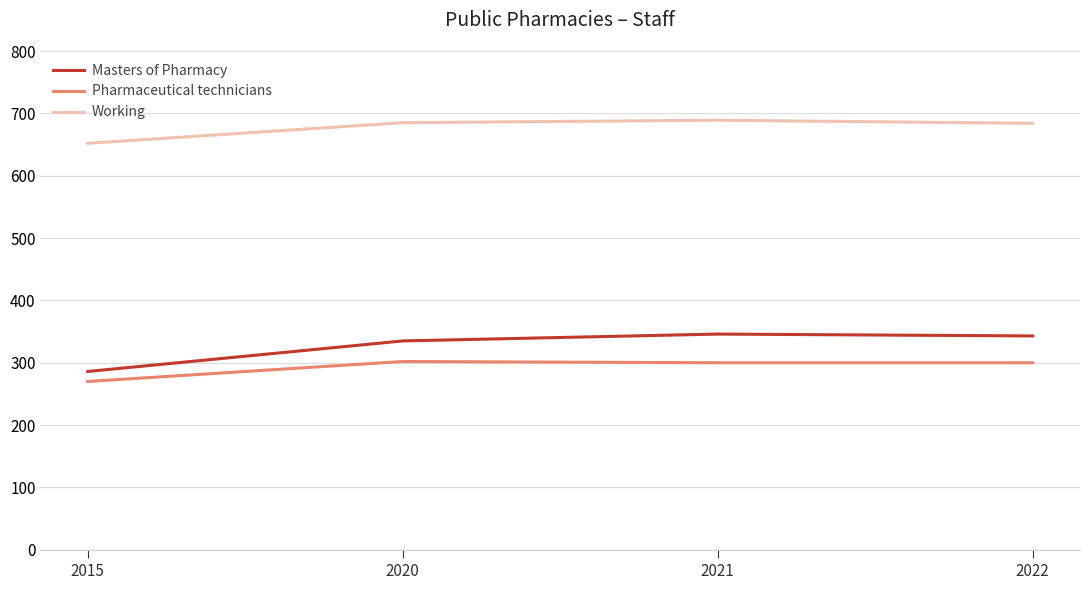

List the series in order of their peak value, lowest first.

Pharmaceutical technicians, Masters of Pharmacy, Working